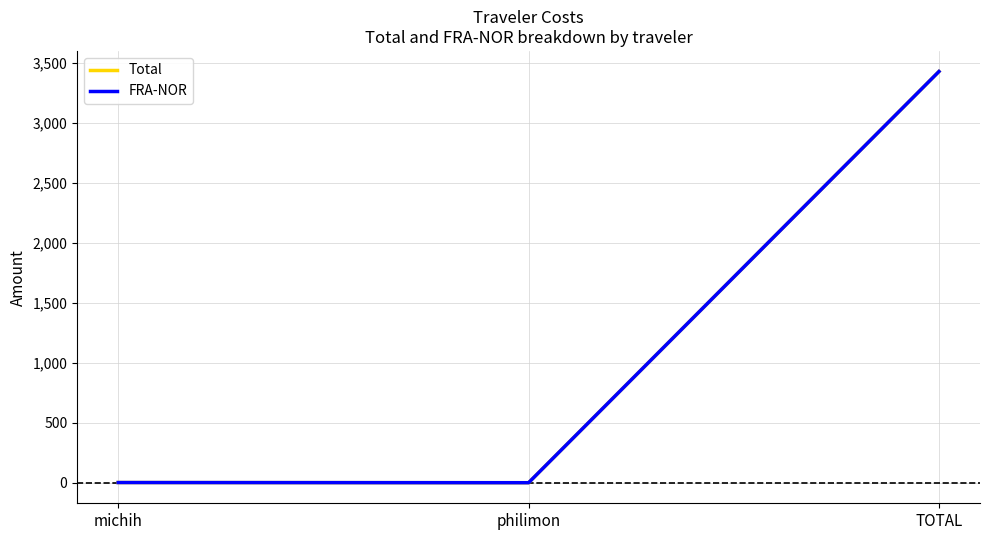

What is the greatest value displayed?

3427.1